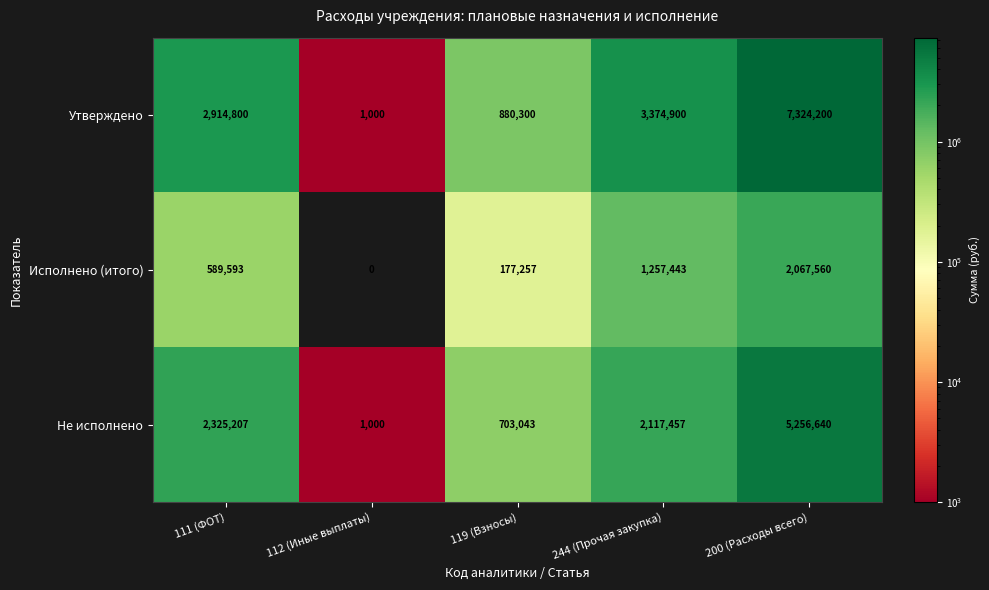

Which series has the largest total across all categories?

Утверждено